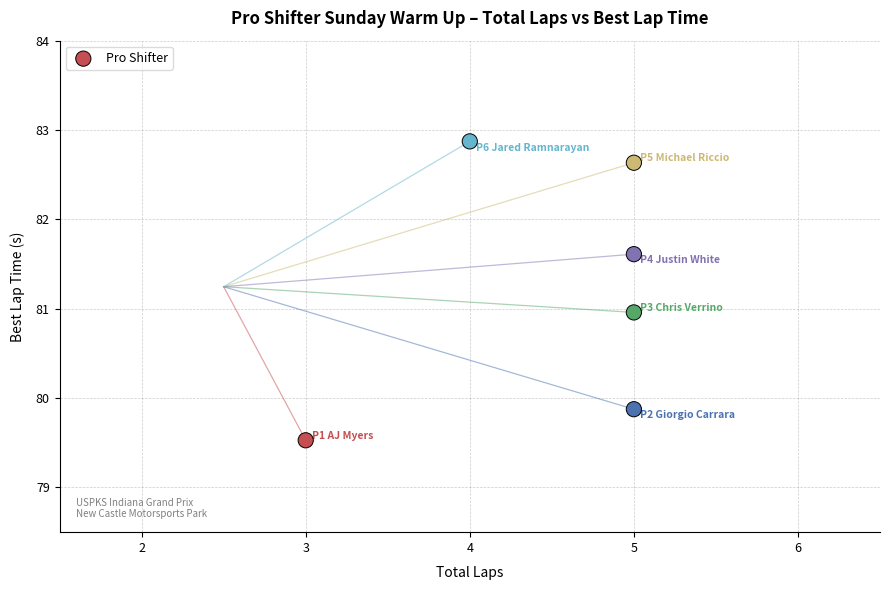

What is the average X value?

4.5